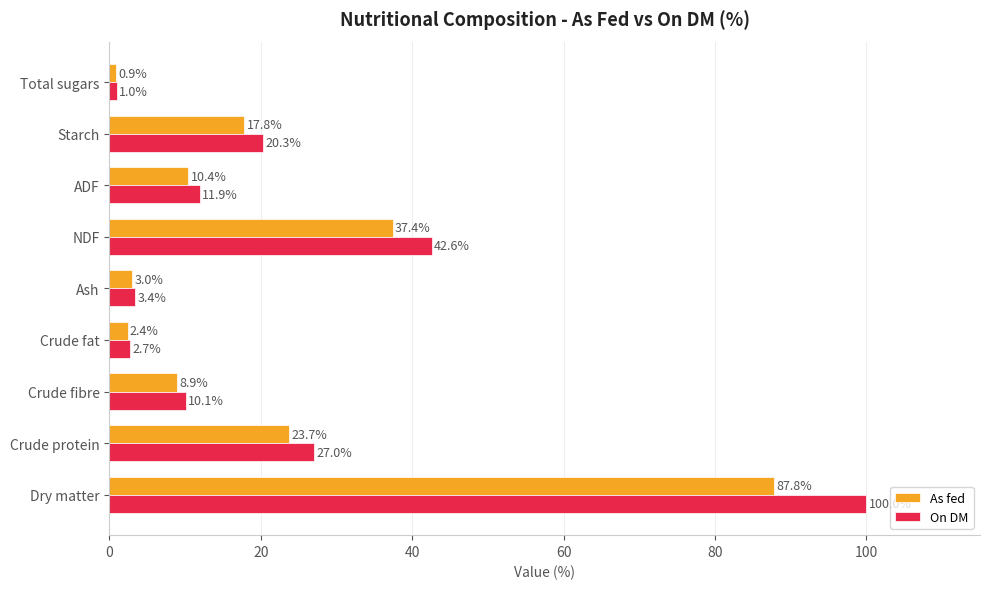

The value of As fed at Crude protein is 40.4. True or false?

False